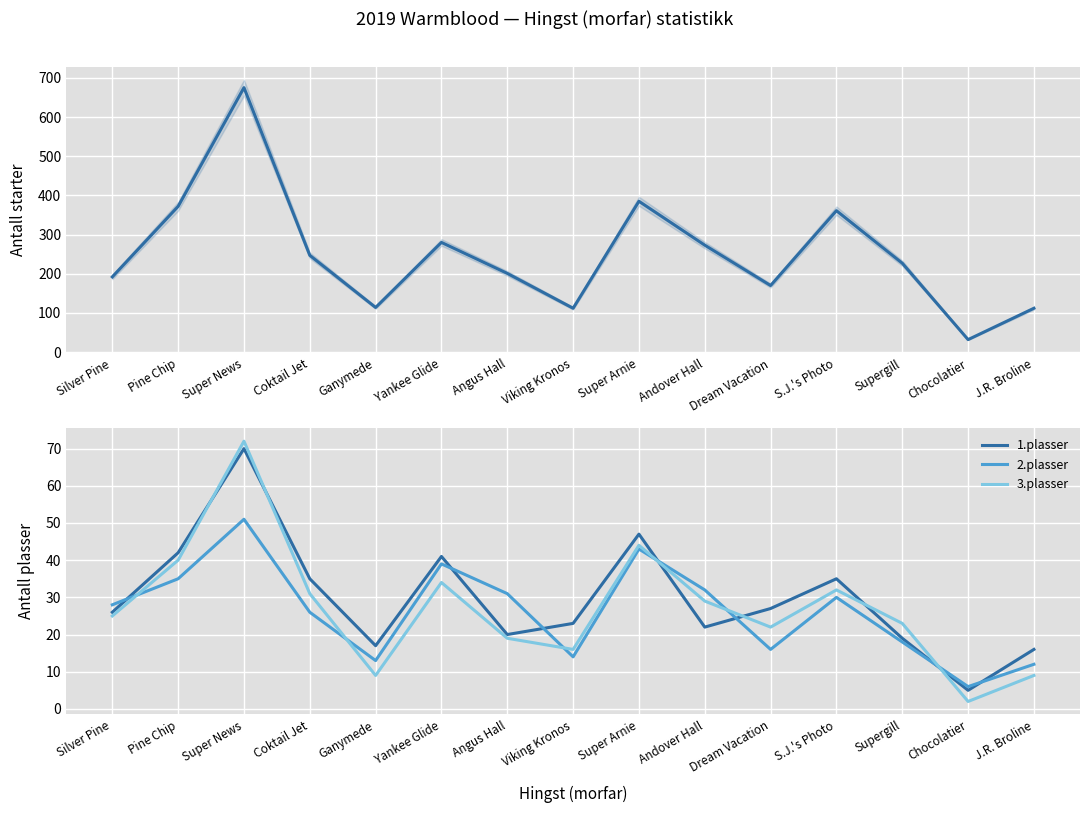

What is the difference between the second highest and second lowest values in the 2.plasser series?

31